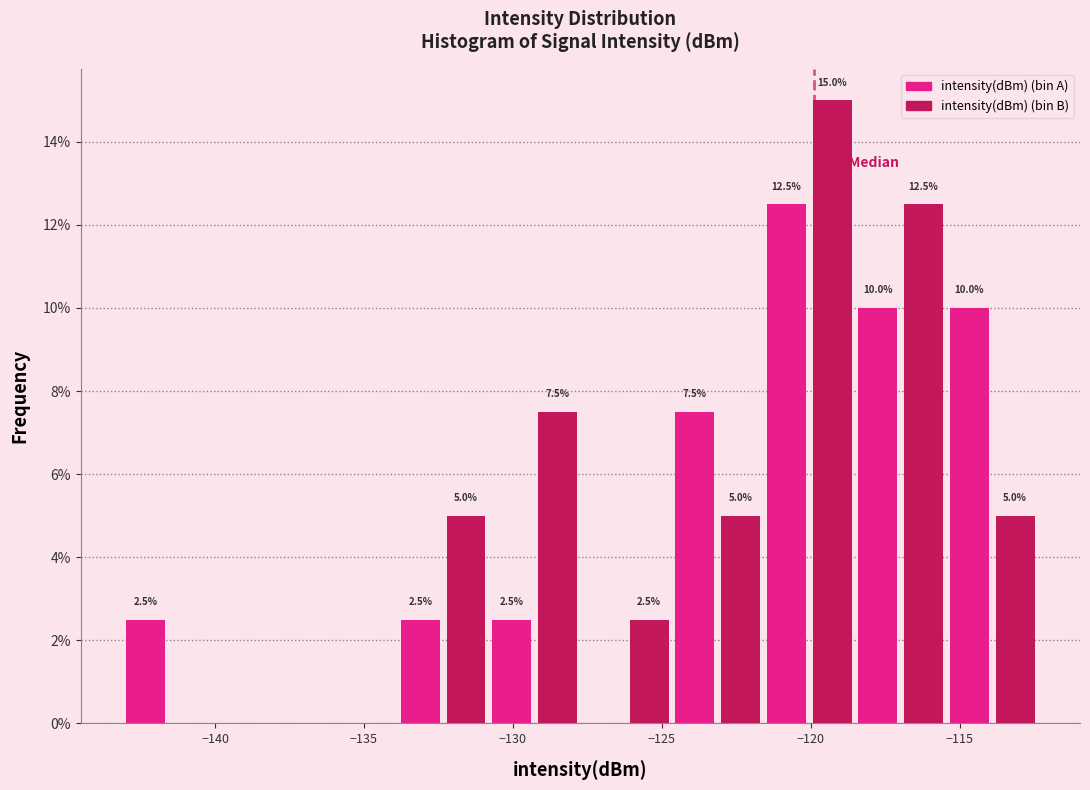

Around what value on the x-axis is the tallest bar? Give the approximate position of its centre, as read against the axis.

-119.5